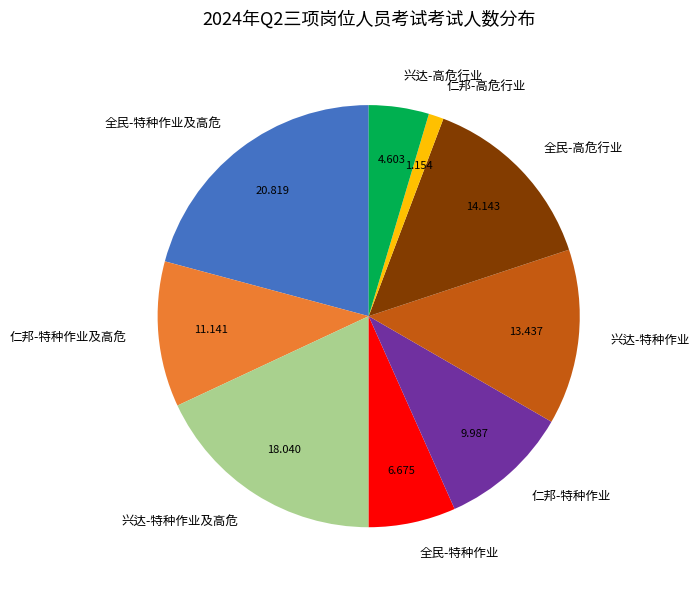

Does 全民-高危行业 account for over 50% of the chart?

No